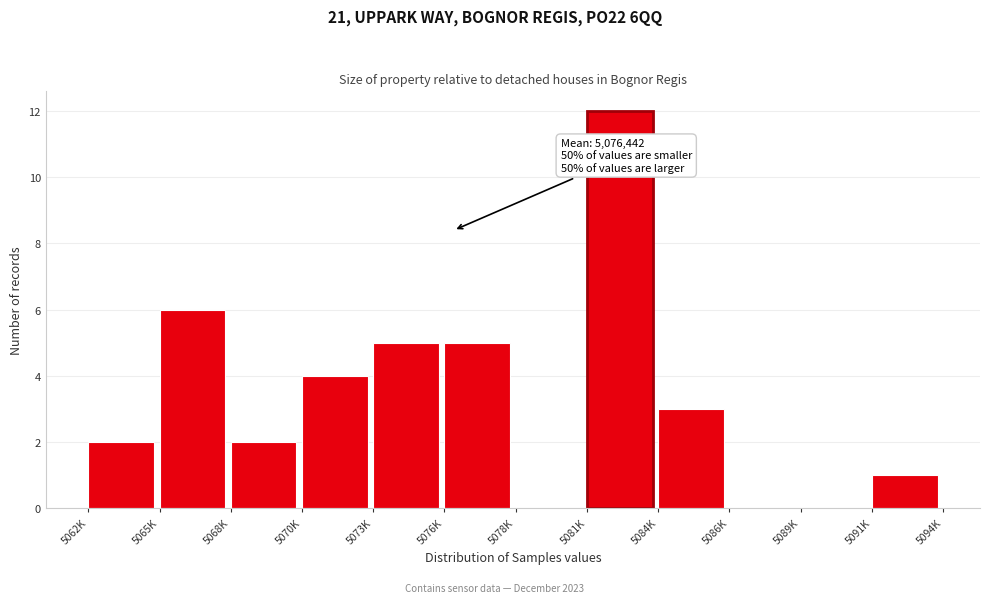

Read the value at 5073K.

5